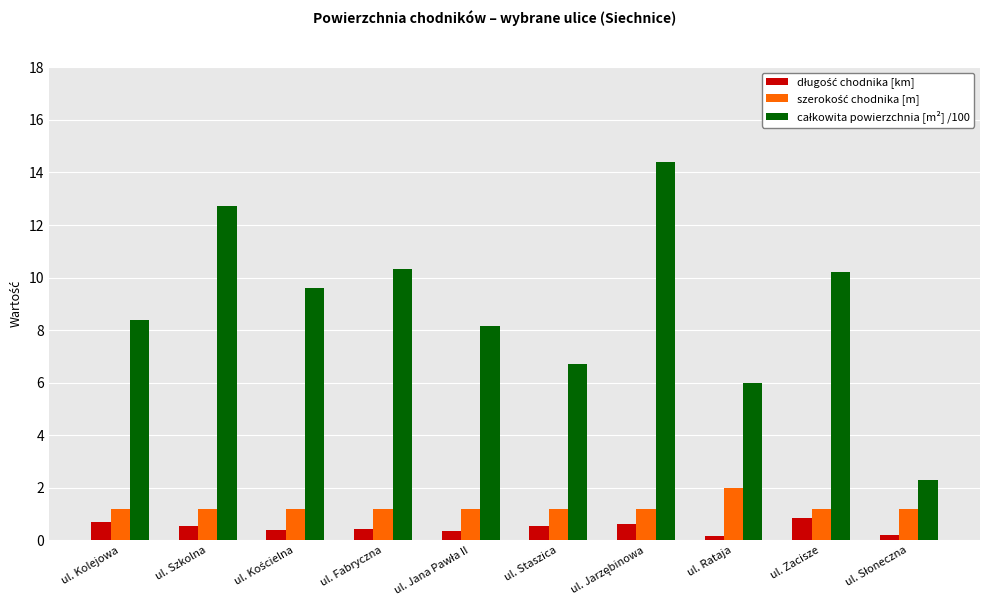

What is the difference between the highest and lowest values at ul. Szkolna?

12.2